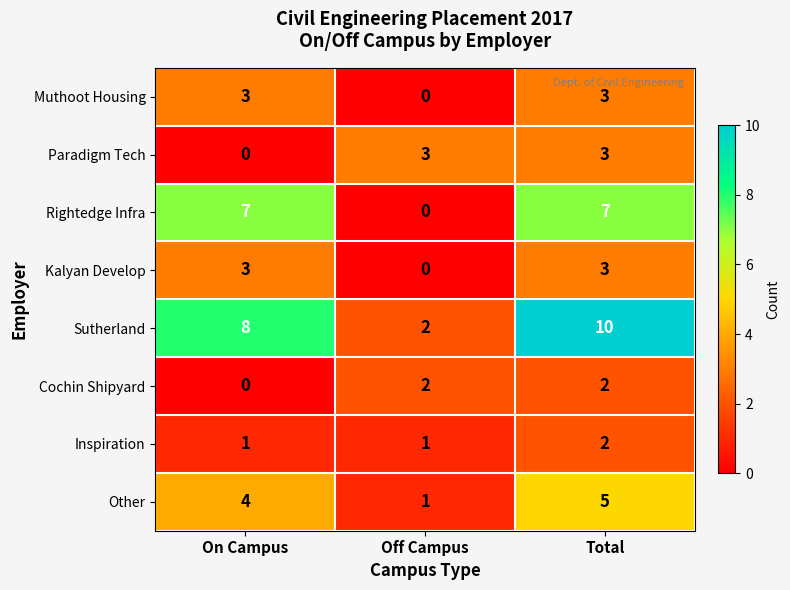

Rank the categories by Other value from highest to lowest.

Total, On Campus, Off Campus